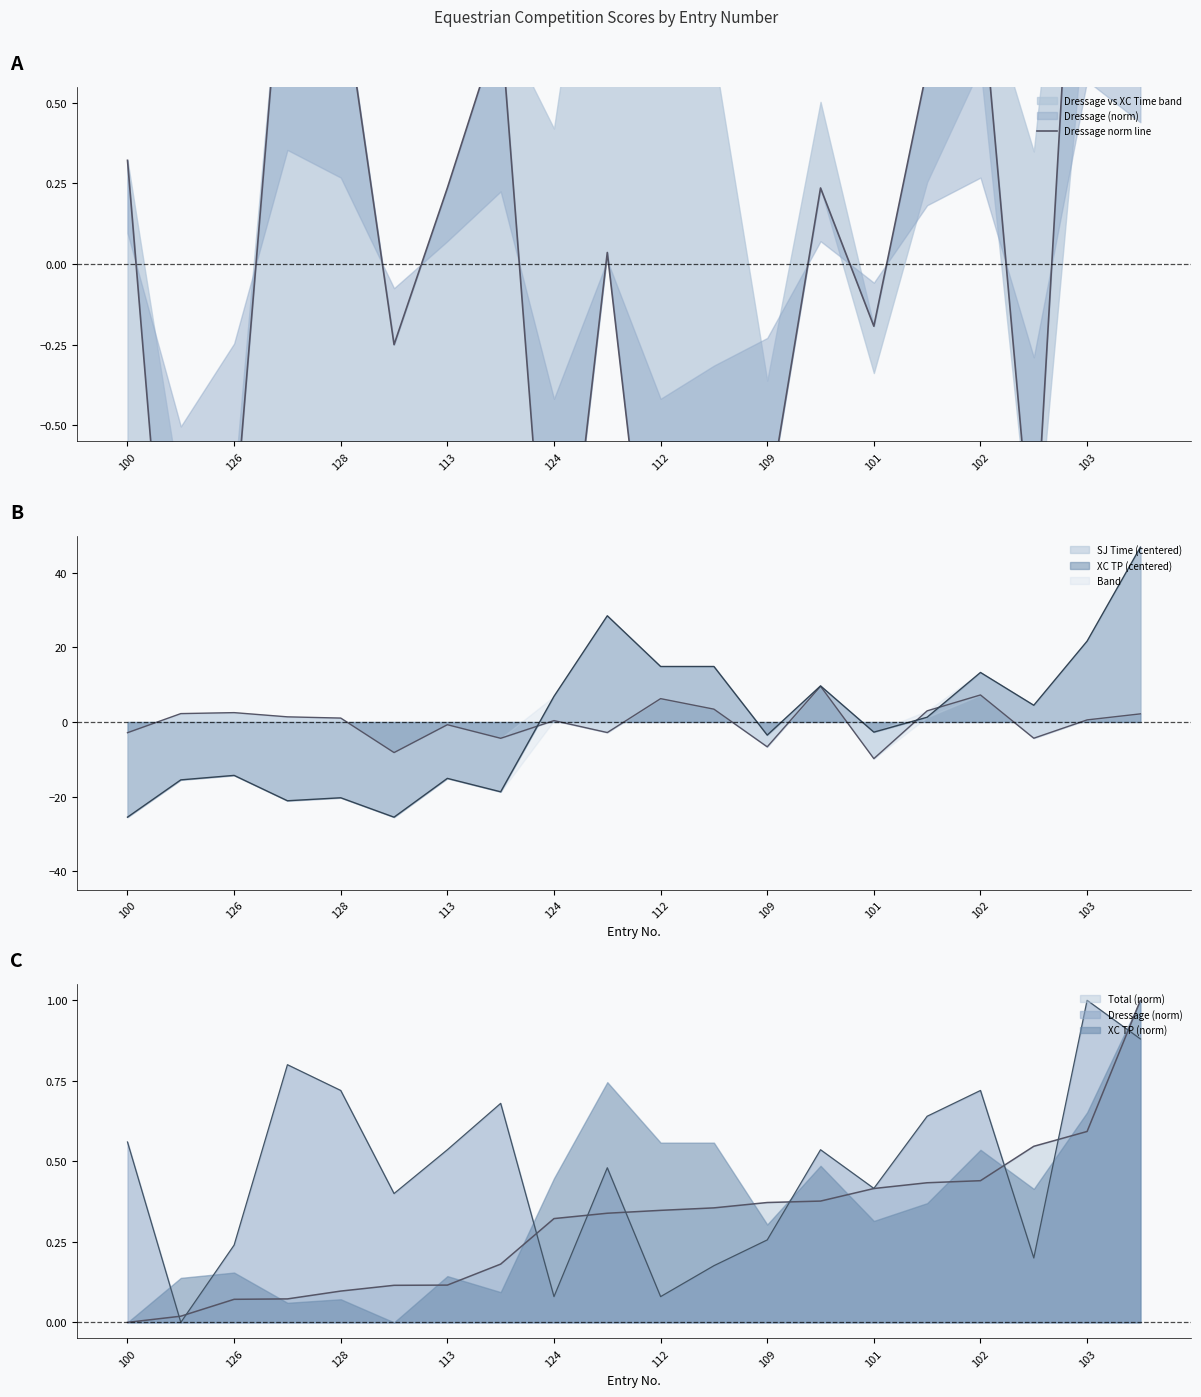

Is it true that the value at 128 is 0.9?

True